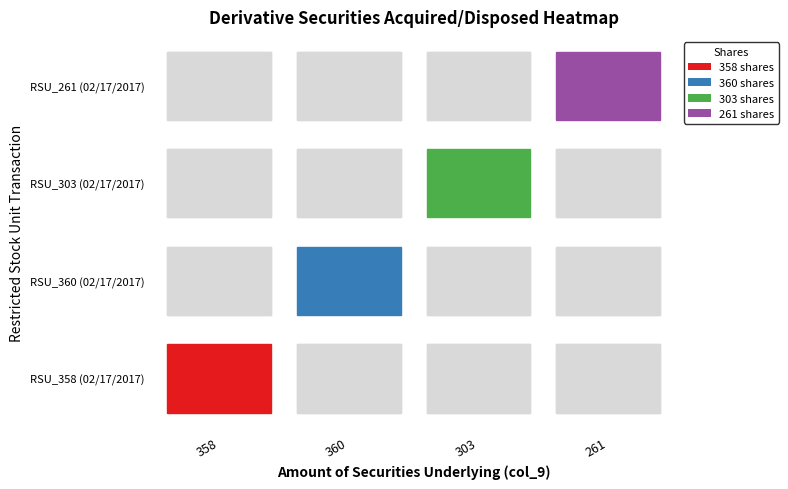

Is the value of Restricted Stock Units_358 at 2 greater than the value of Restricted Stock Units_360 at 3?

No